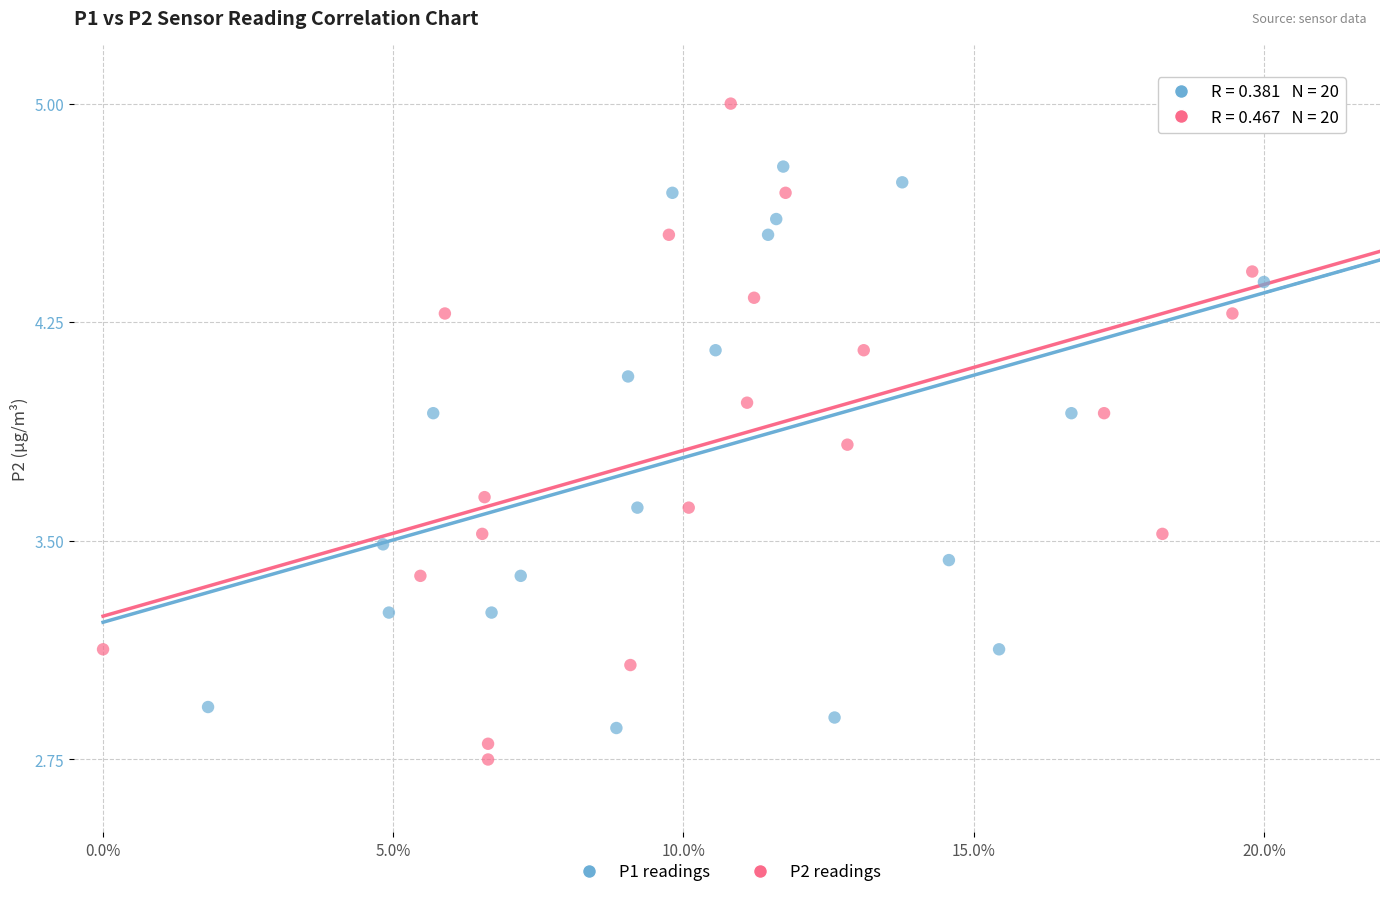

Which series has the widest spread of Y values?

P2 readings